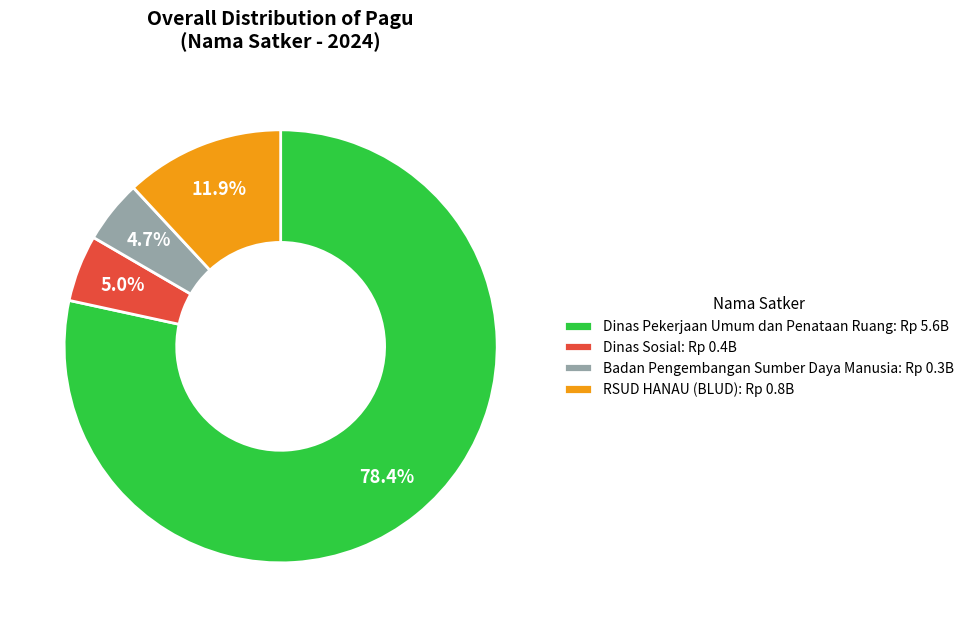

Do RSUD HANAU (BLUD): Rp 0.8B and Dinas Pekerjaan Umum dan Penataan Ruang: Rp 5.6B together represent more than half of the pie?

Yes